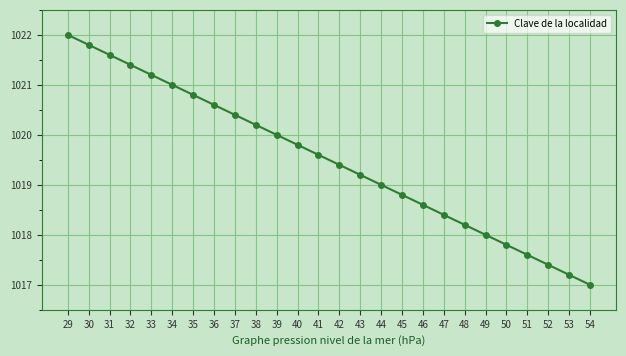

Rank the categories by value from highest to lowest.

29, 30, 31, 32, 33, 34, 35, 36, 37, 38, 39, 40, 41, 42, 43, 44, 45, 46, 47, 48, 49, 50, 51, 52, 53, 54